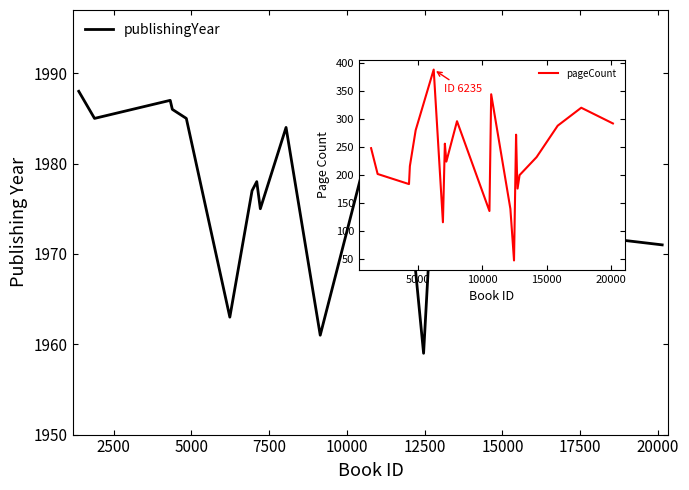

Which has a higher value, 17682 or 8043?

8043